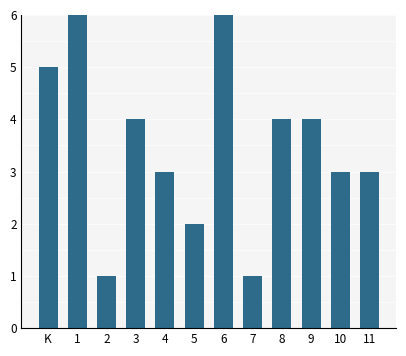

How many bars are there in total?

12